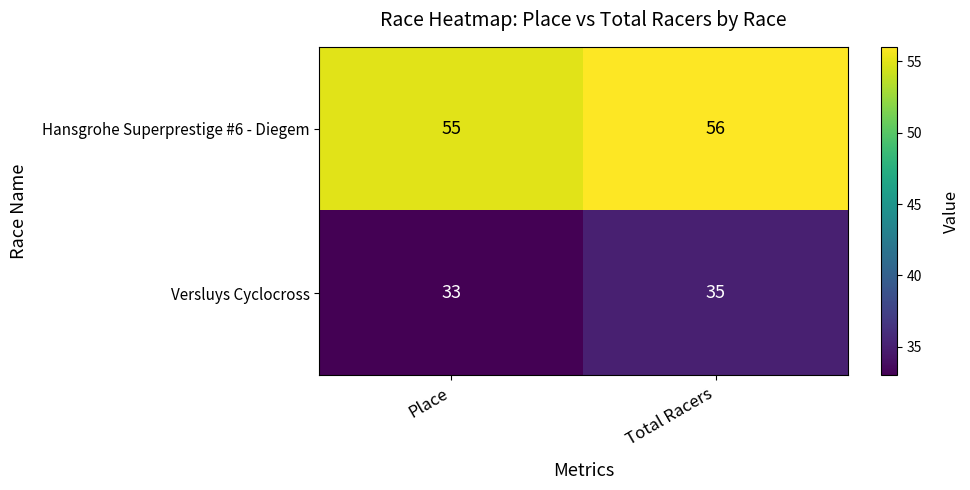

What is the sum of the Versluys Cyclocross values at Place and Total Racers?

68